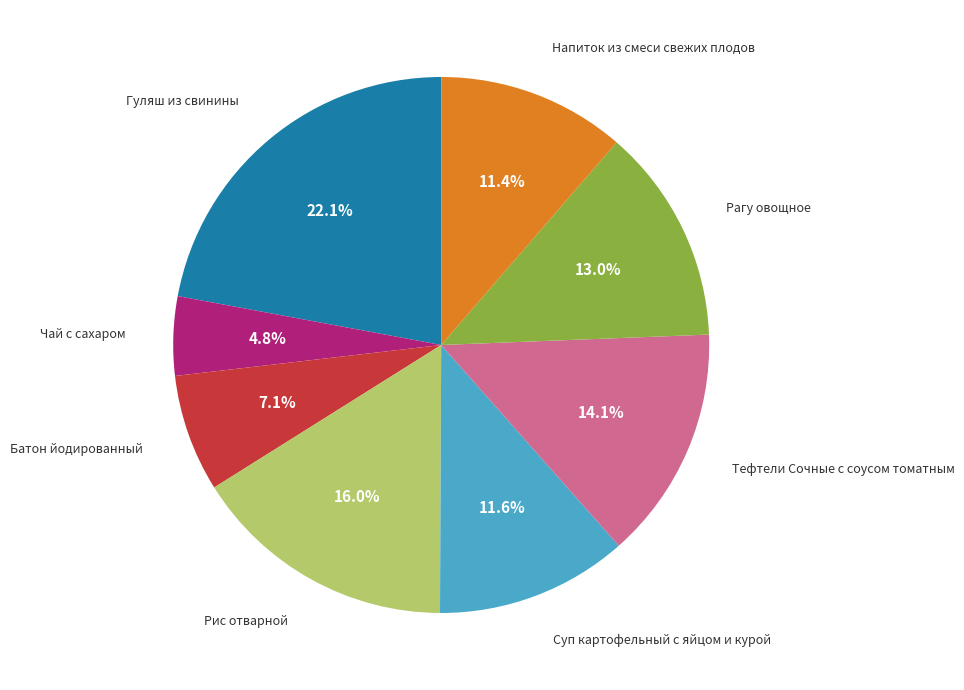

Does any single category account for the majority?

No